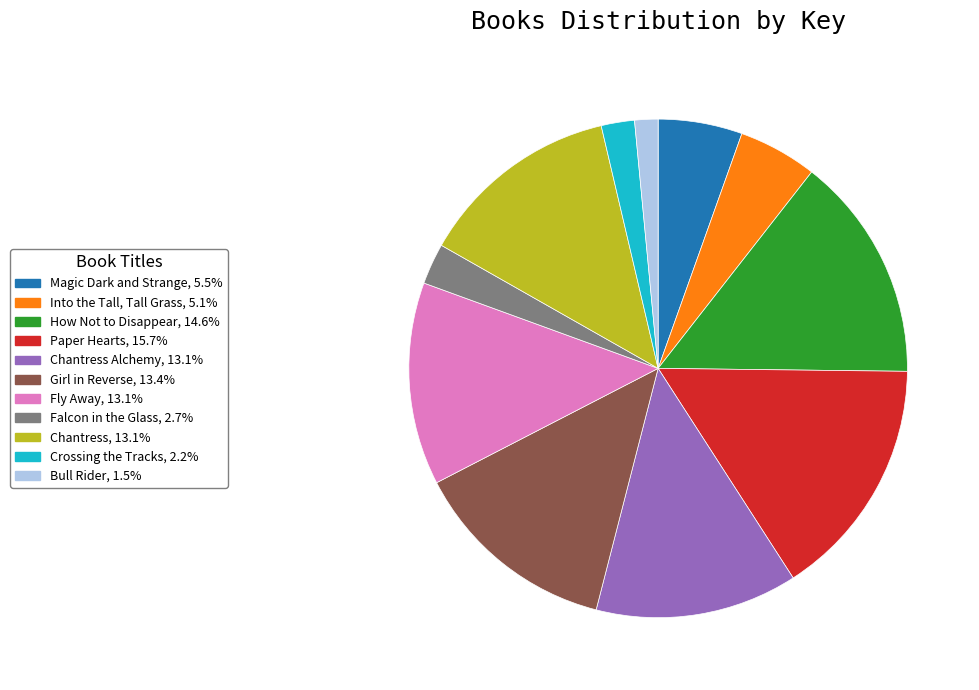

Is there a majority slice in this chart?

No